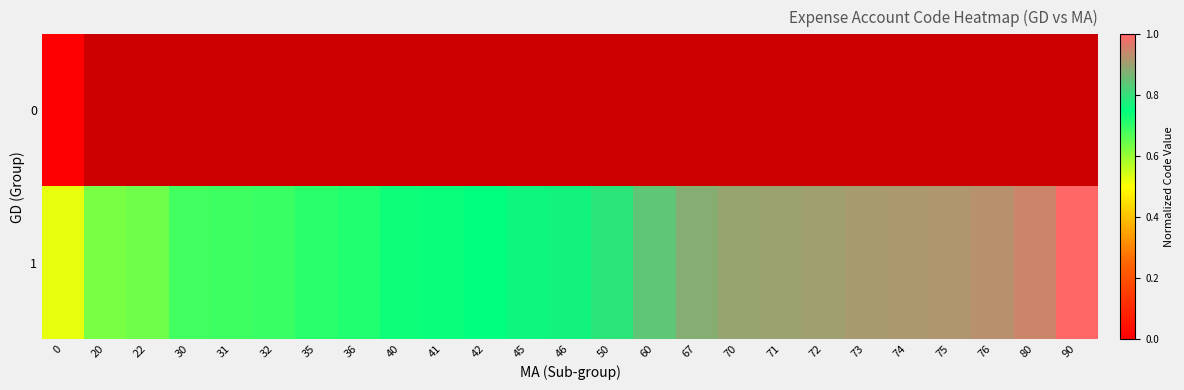

Which series changed the most between 36 and 72?

1